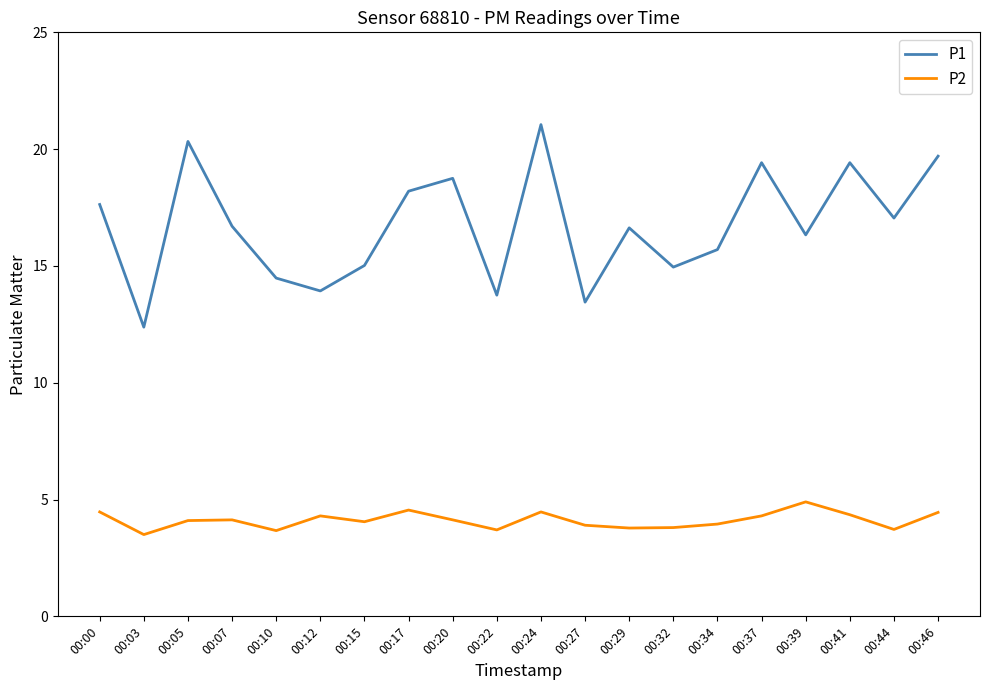

Is this an area chart (filled region under the line)?

No